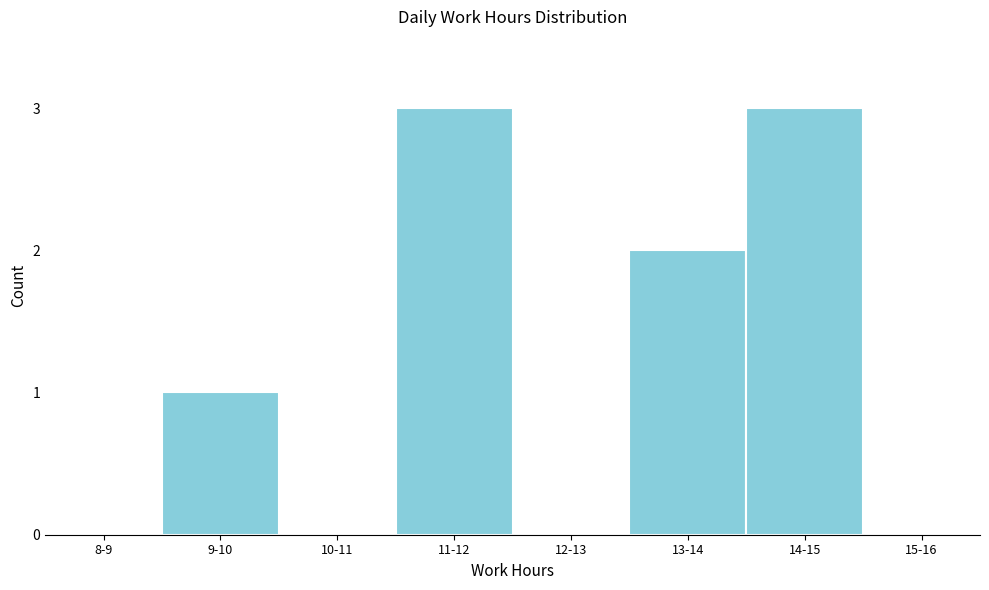

Reading left to right, extract all data points from this chart.

8-9=0	9-10=1	10-11=0	11-12=3	12-13=0	13-14=2	14-15=3	15-16=0